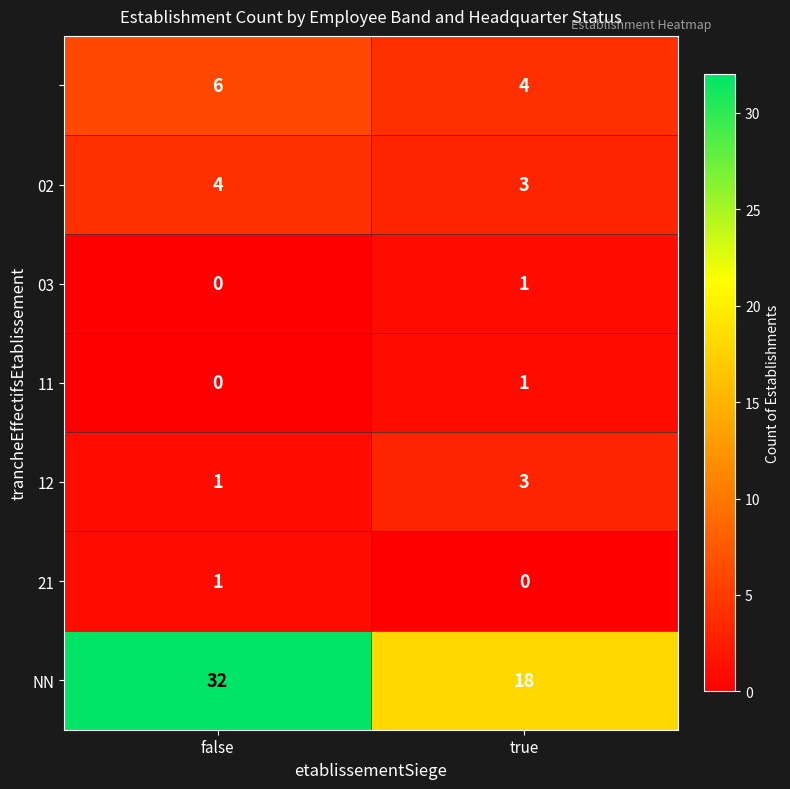

What is the spread (max minus min) of values at true?

18